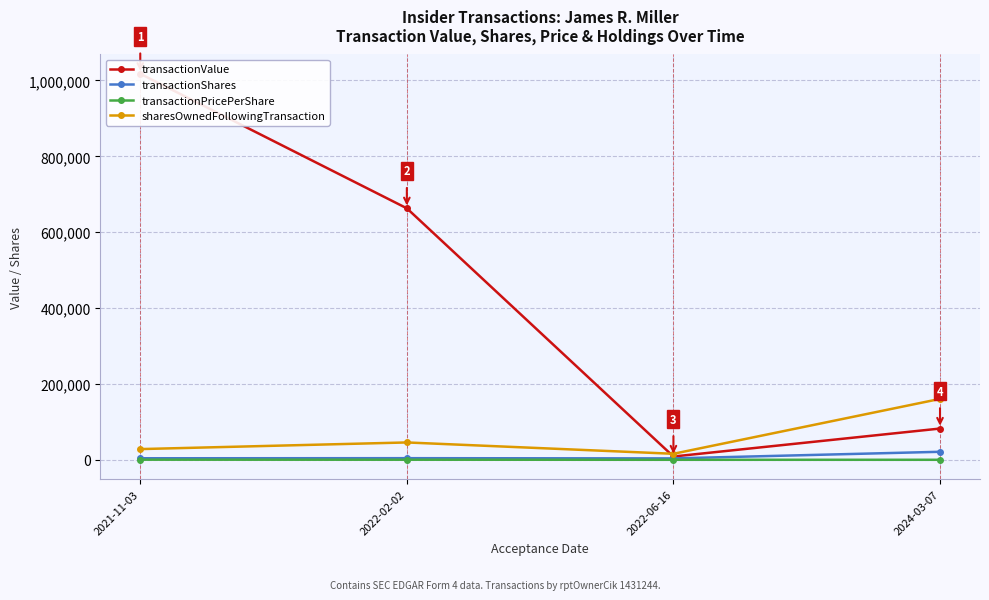

True or false: transactionValue and transactionShares intersect in this chart.

False